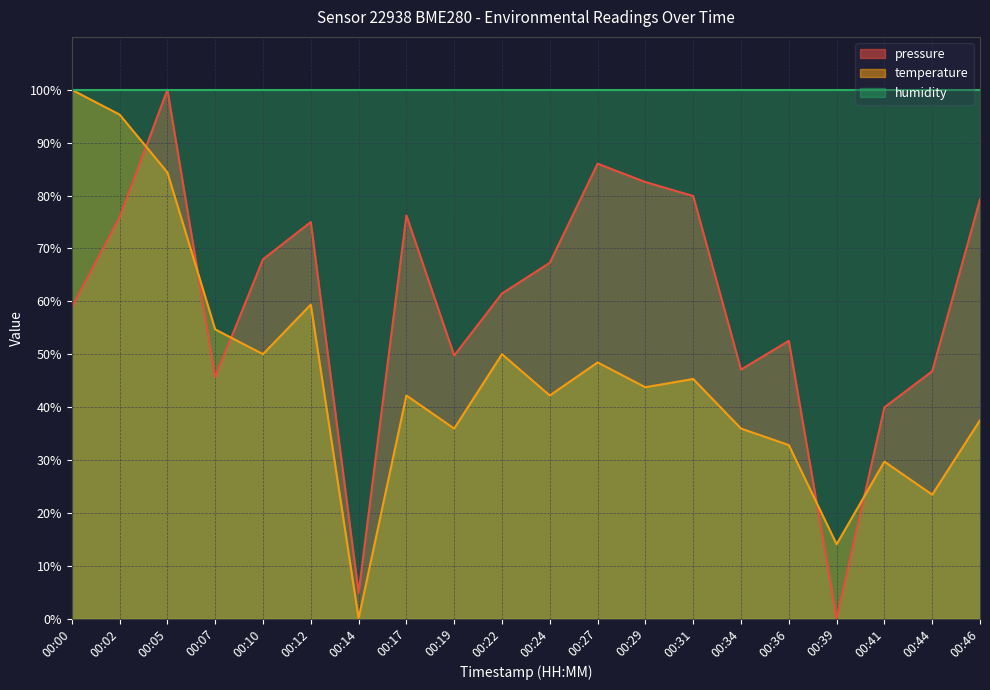

Which series has the largest total across all categories?

humidity